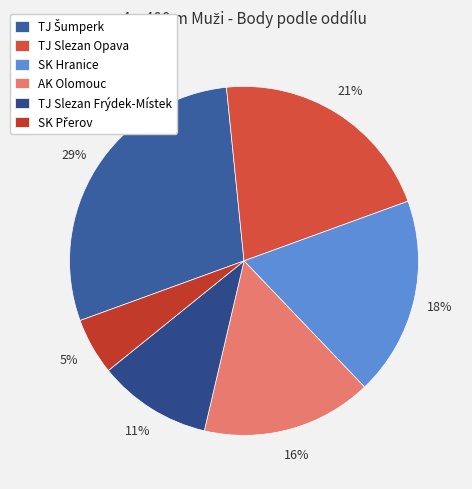

Count the number of slices in the pie.

6